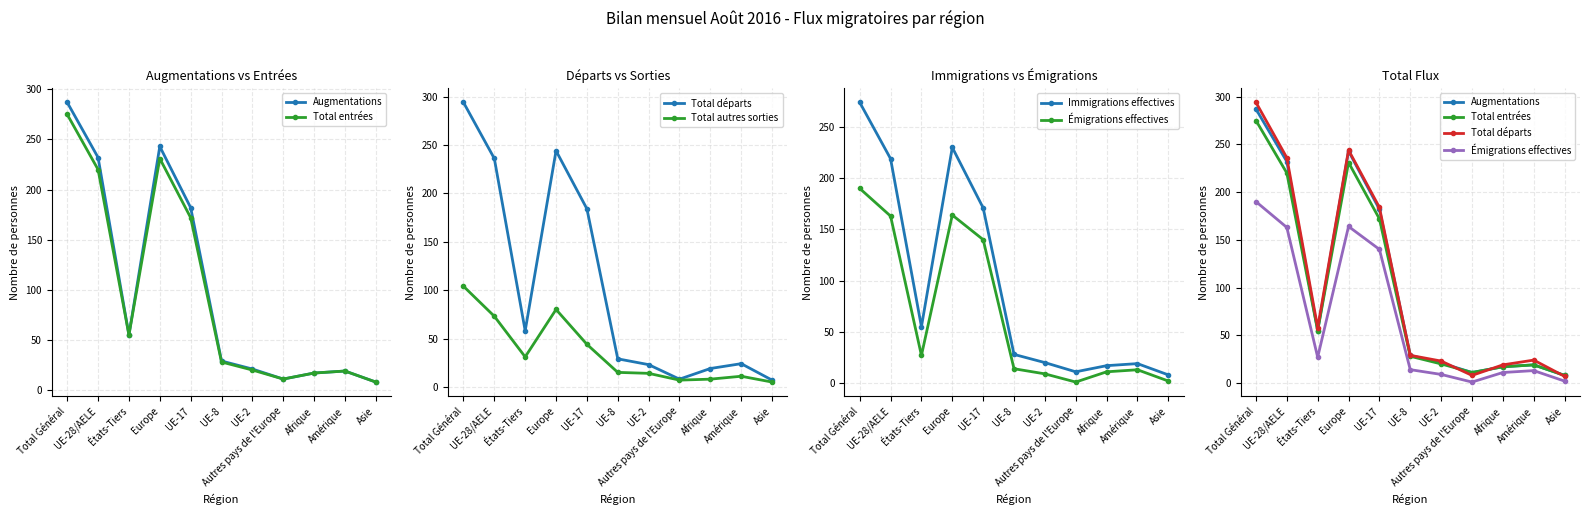

Is the value of Total autres sorties at UE-28/AELE greater than the value of Total départs at UE-17?

No